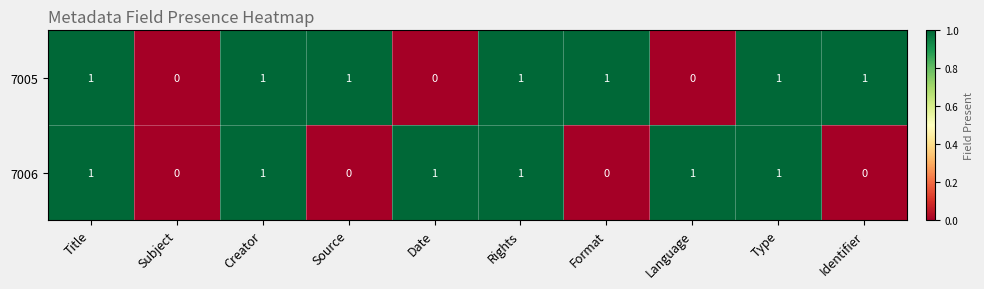

Count the 7006 values in the range 0 to 1.

10